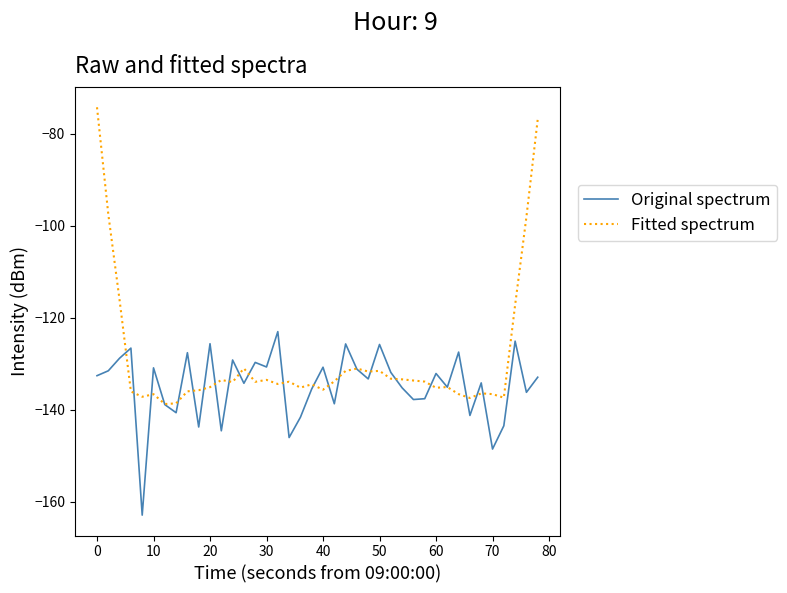

What is the lowest value of the Fitted spectrum series?

-138.8